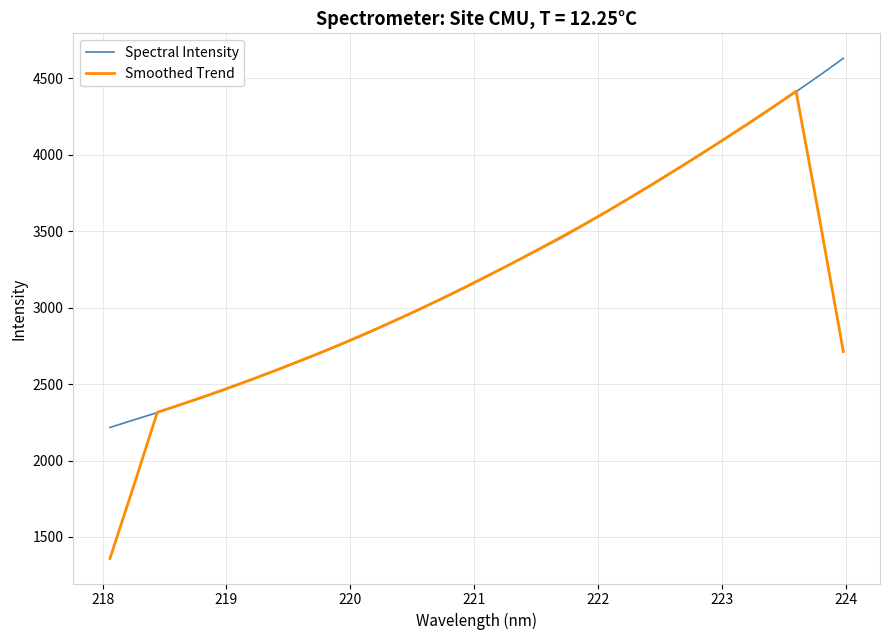

Which series has the largest range (max minus min)?

Smoothed Trend